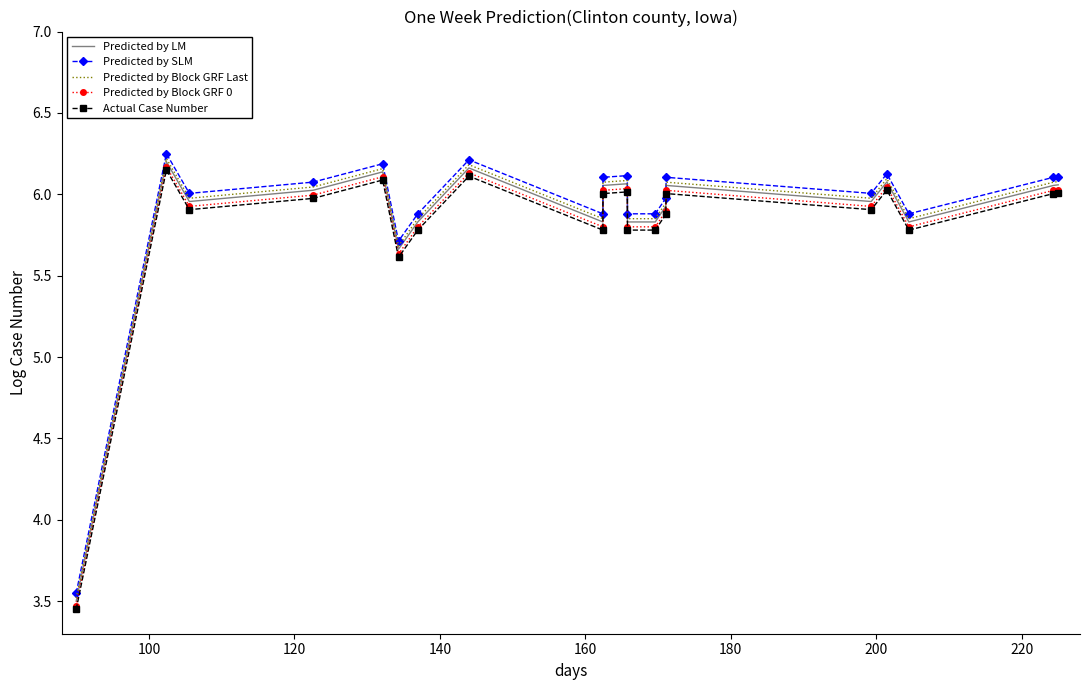

True or false: Predicted by SLM and Actual Case Number cross at least once.

False